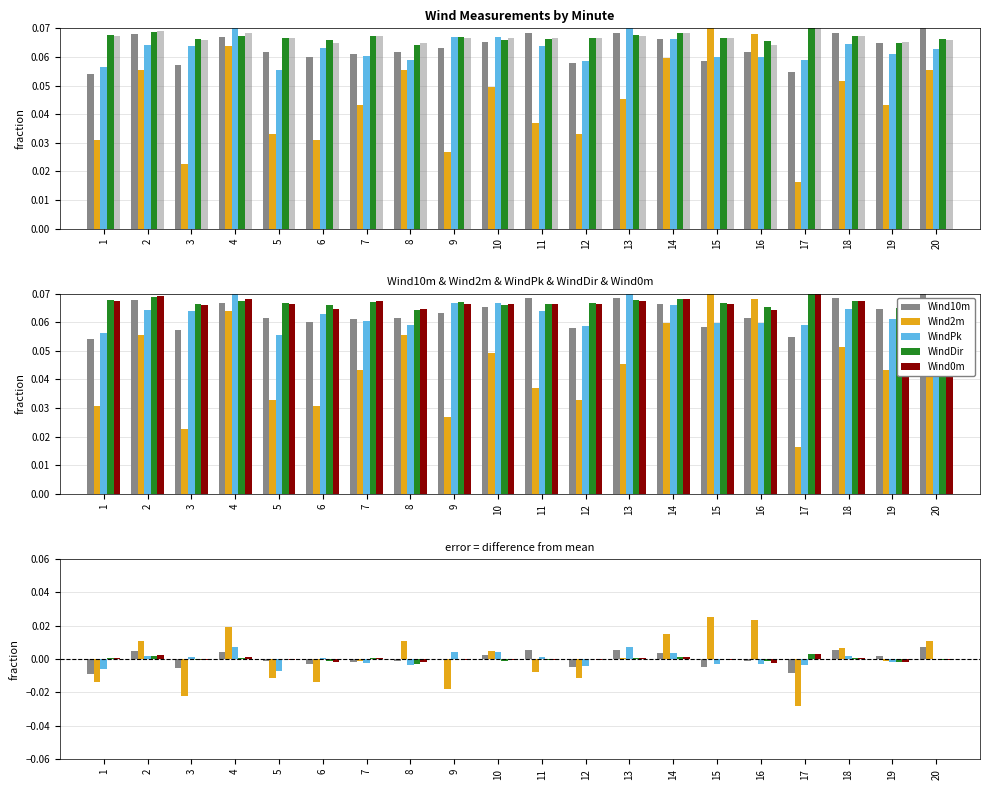

Reading left to right, extract all data points from this chart.

Wind10m: -0.0	0.0	-0.0	0.0	-0.0	-0.0	-0.0	-0.0	0.0	0.0	0.0	-0.0	0.0	0.0	-0.0	-0.0	-0.0	0.0	0.0	0.0
Wind2m: -0.0	0.0	-0.0	0.0	-0.0	-0.0	-0.0	0.0	-0.0	0.0	-0.0	-0.0	0.0	0.0	0.0	0.0	-0.0	0.0	-0.0	0.0
WindPk: -0.0	0.0	0.0	0.0	-0.0	0.0	-0.0	-0.0	0.0	0.0	0.0	-0.0	0.0	0.0	-0.0	-0.0	-0.0	0.0	-0.0	0.0
WindDir: 0.0	0.0	-0.0	0.0	-0.0	-0.0	0.0	-0.0	0.0	-0.0	-0.0	-0.0	0.0	0.0	-0.0	-0.0	0.0	0.0	-0.0	-0.0
Wind0m: 0.0	0.0	-0.0	0.0	-0.0	-0.0	0.0	-0.0	-0.0	-0.0	-0.0	-0.0	0.0	0.0	-0.0	-0.0	0.0	0.0	-0.0	-0.0